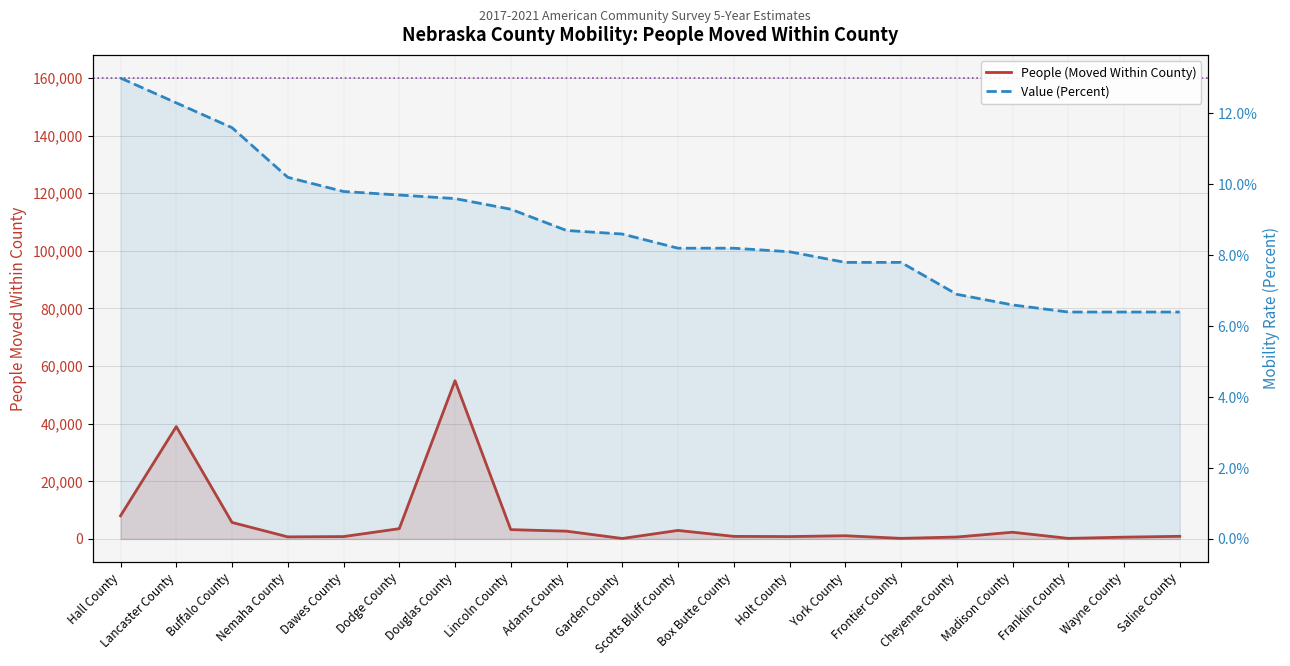

True or false: Value (Percent) and People (Moved Within County) cross at least once.

False